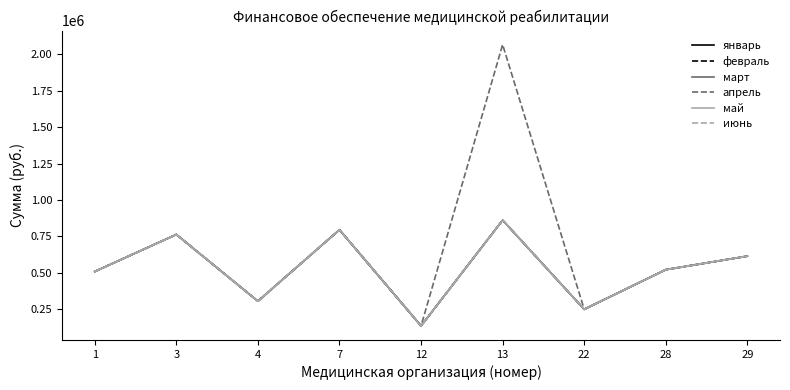

What is the difference between the second highest and second lowest values in the февраль series?

545682